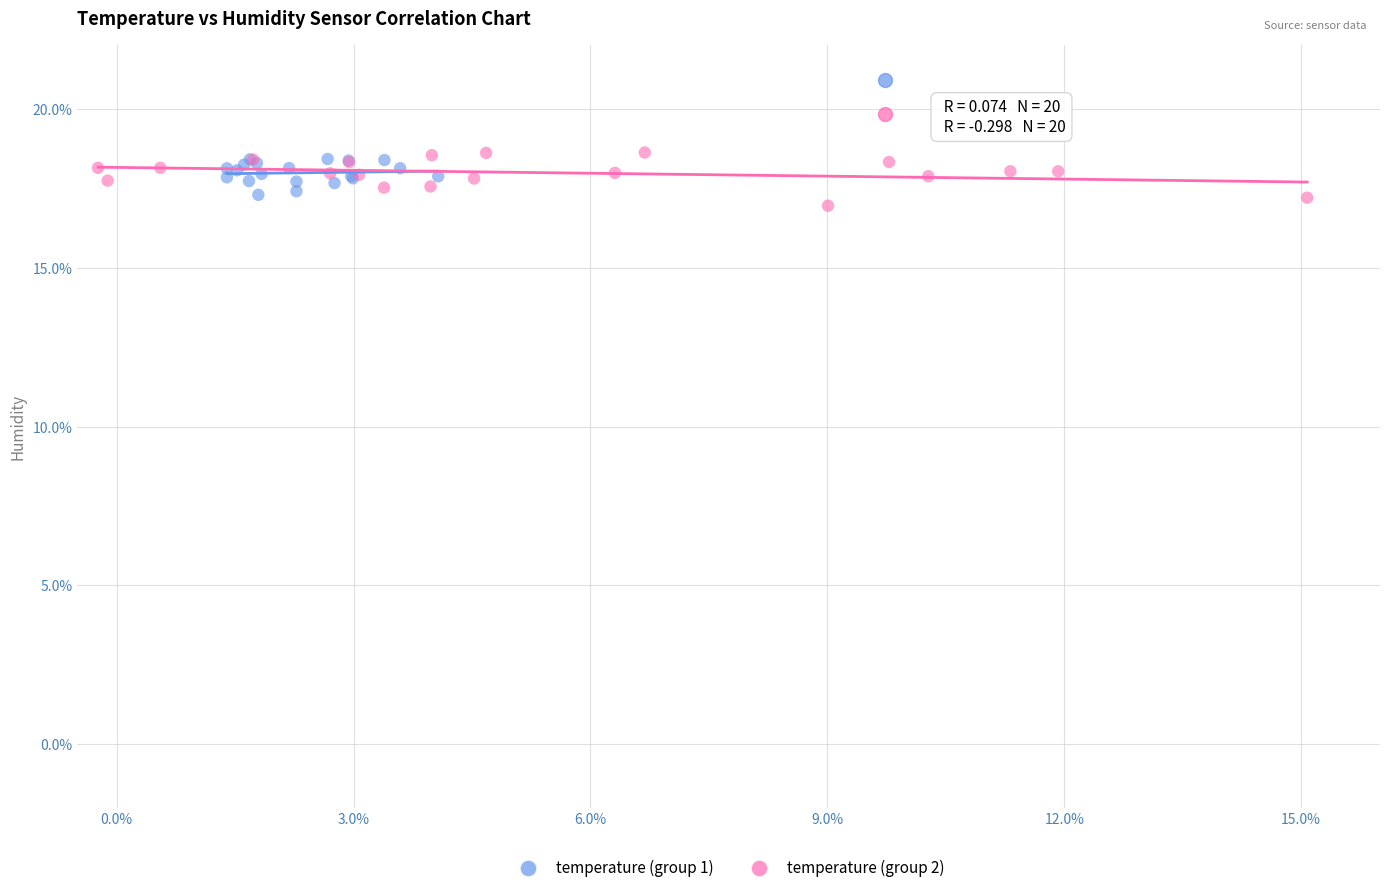

Which series has the largest Y range (max minus min)?

temperature (group 2)